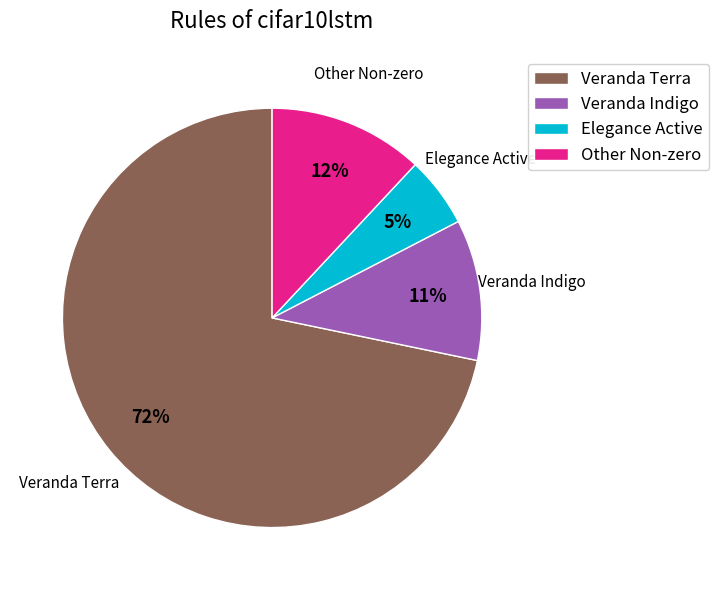

To the nearest percent, what is the combined percentage of Other Non-zero and Elegance Active?

17%